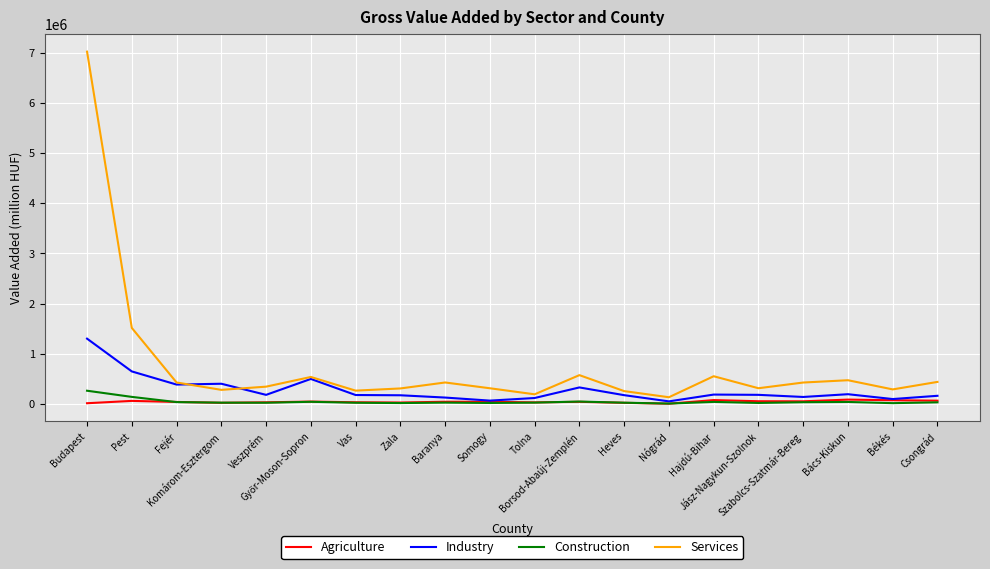

Which series has the widest spread of values?

Services